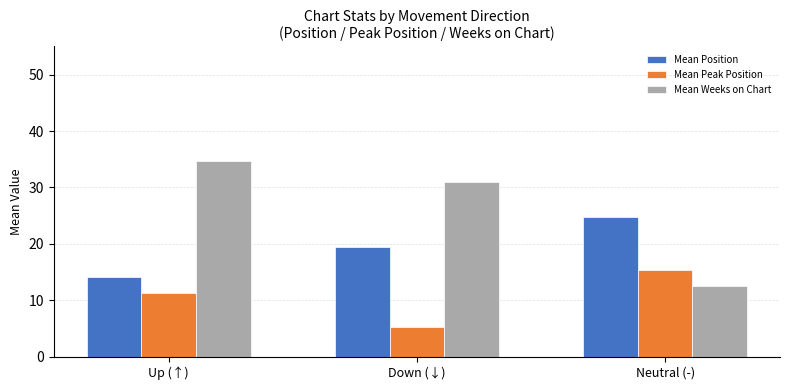

How many bars are there in each group?

3